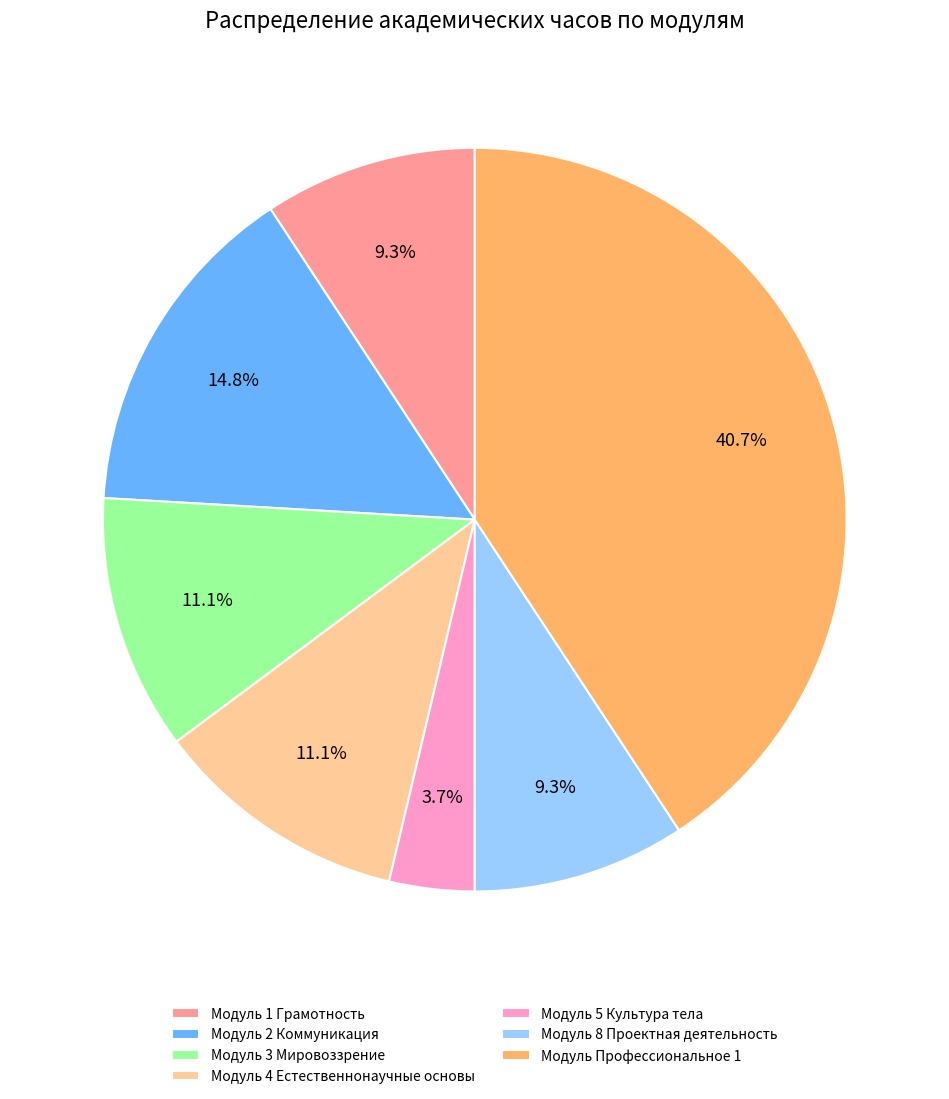

How much of the chart is everything except Модуль 3 Мировоззрение?

88.9%